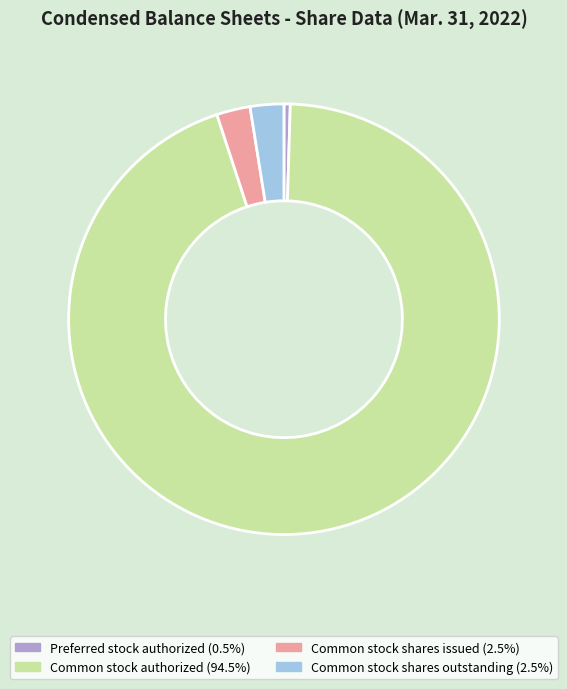

Is there a majority slice in this chart?

Yes